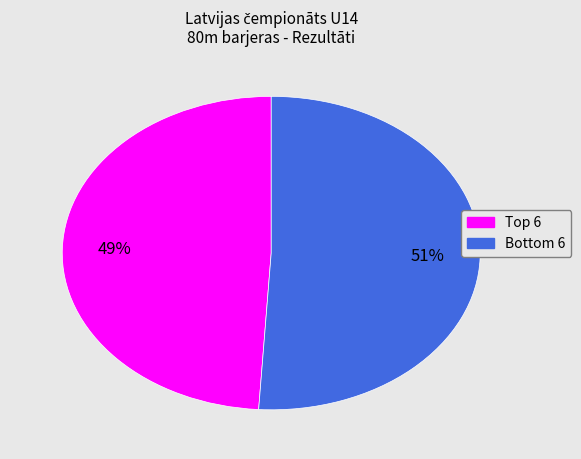

Is there a majority slice in this chart?

Yes